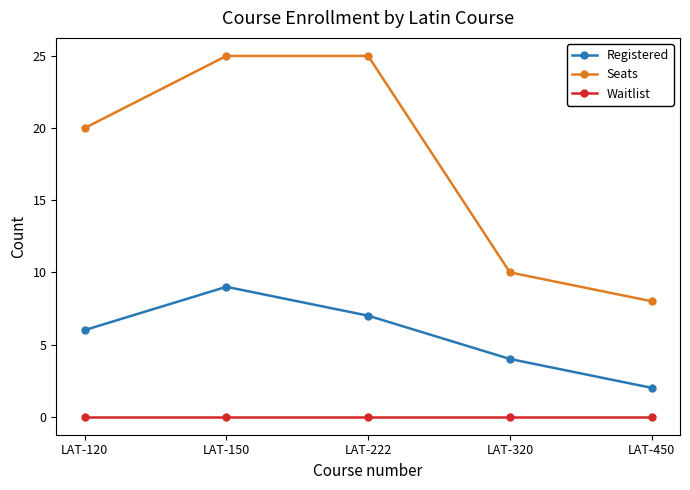

Rank the series by their average value, from lowest to highest.

Waitlist, Registered, Seats